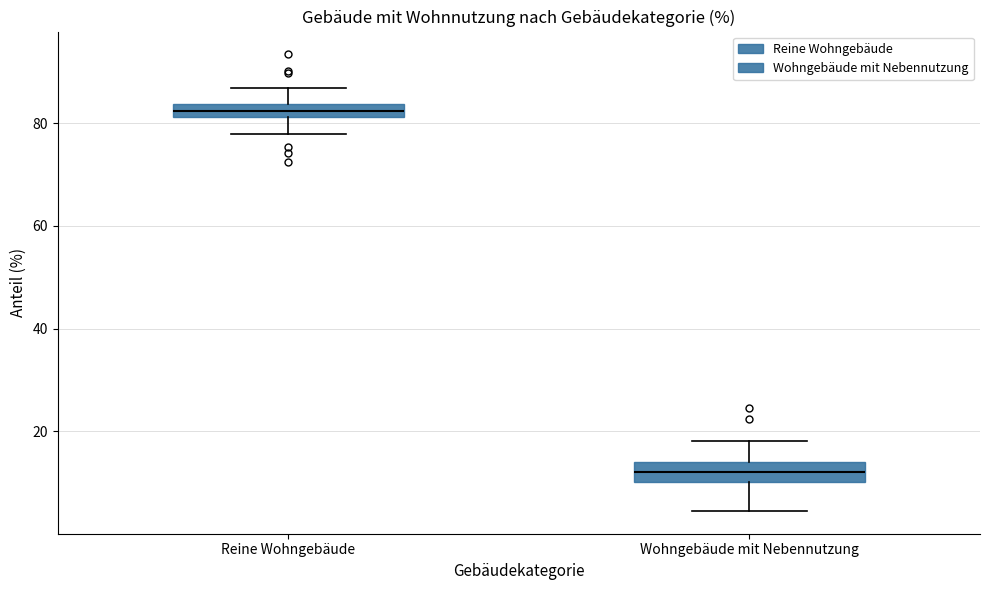

Which box's median line is the highest?

Reine Wohngebäude